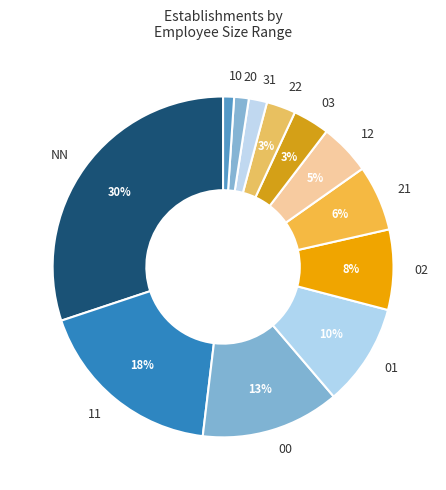

Which category has the biggest portion of the pie?

NN